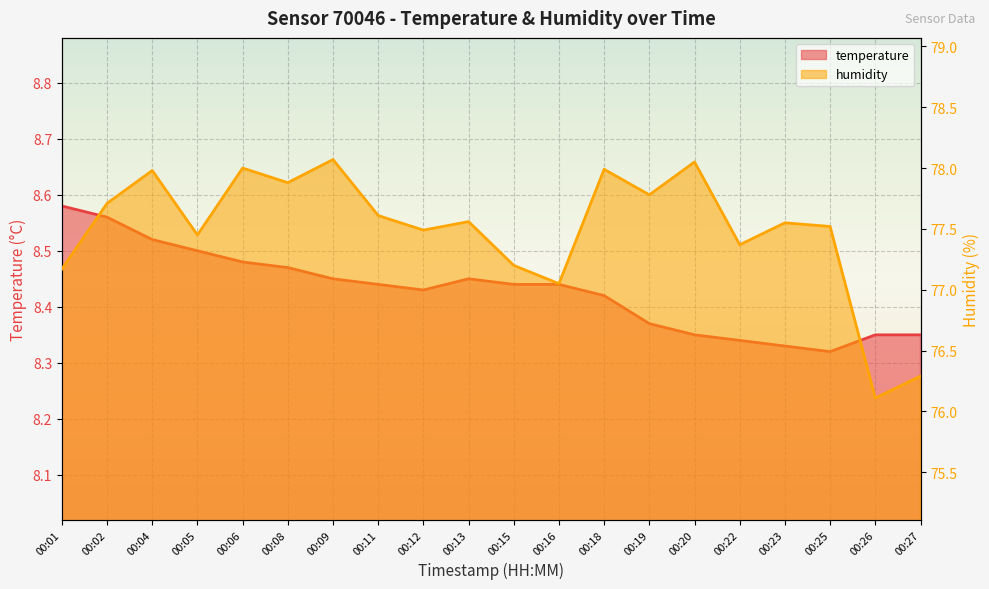

What is the smallest value displayed?

8.3